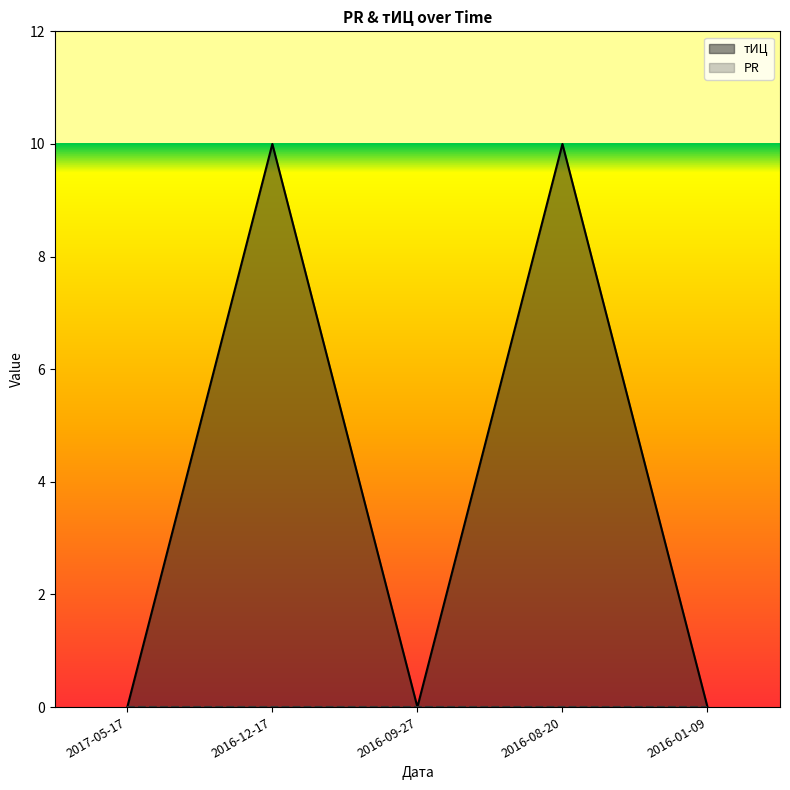

How many points are higher than both their immediate neighbors (excluding endpoints)?

2